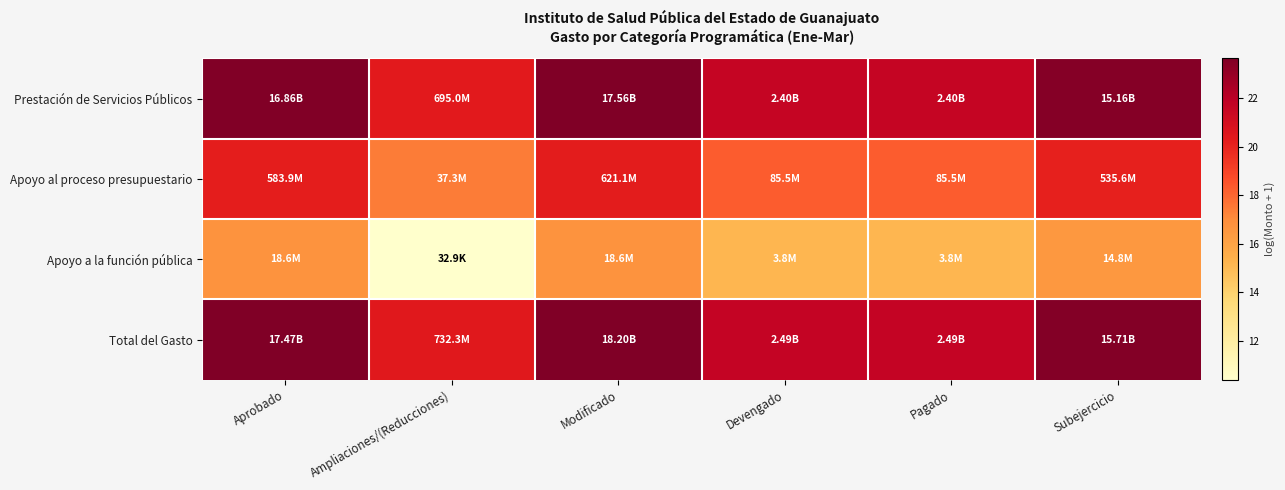

Which has a higher value, Aprobado or Modificado?

Modificado